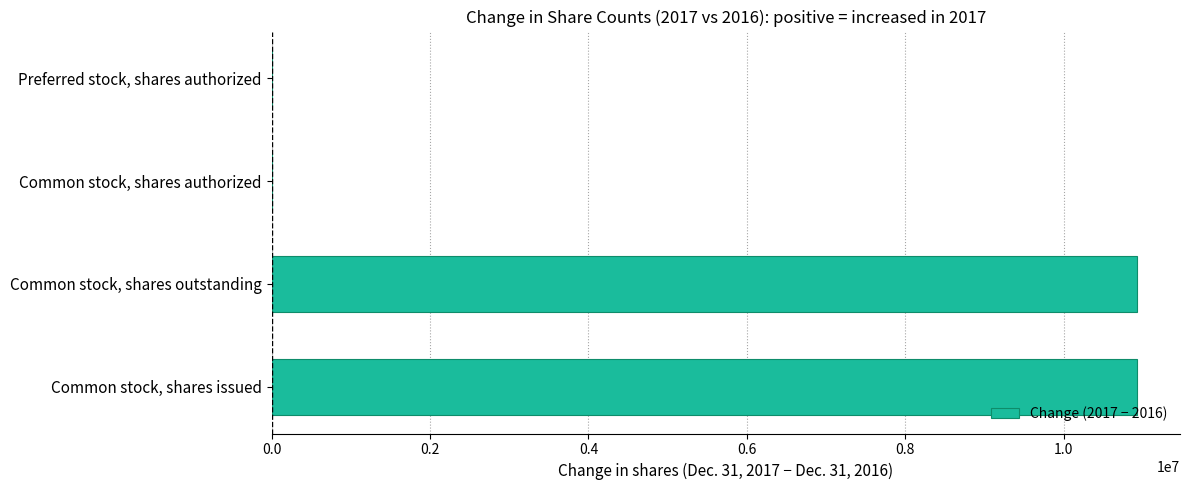

True or false: the data shows 16791550 at Common stock, shares issued.

False